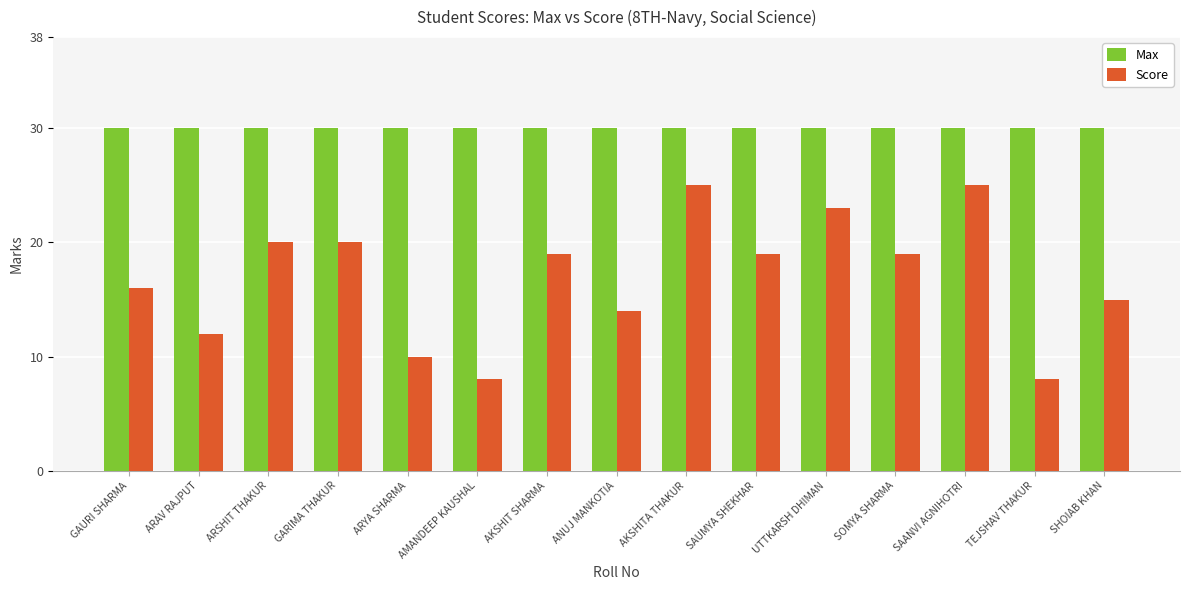

Reading left to right, what are all the values shown in this chart?

Max: 30	30	30	30	30	30	30	30	30	30	30	30	30	30	30
Score: 16	12	20	20	10	8	19	14	25	19	23	19	25	8	15